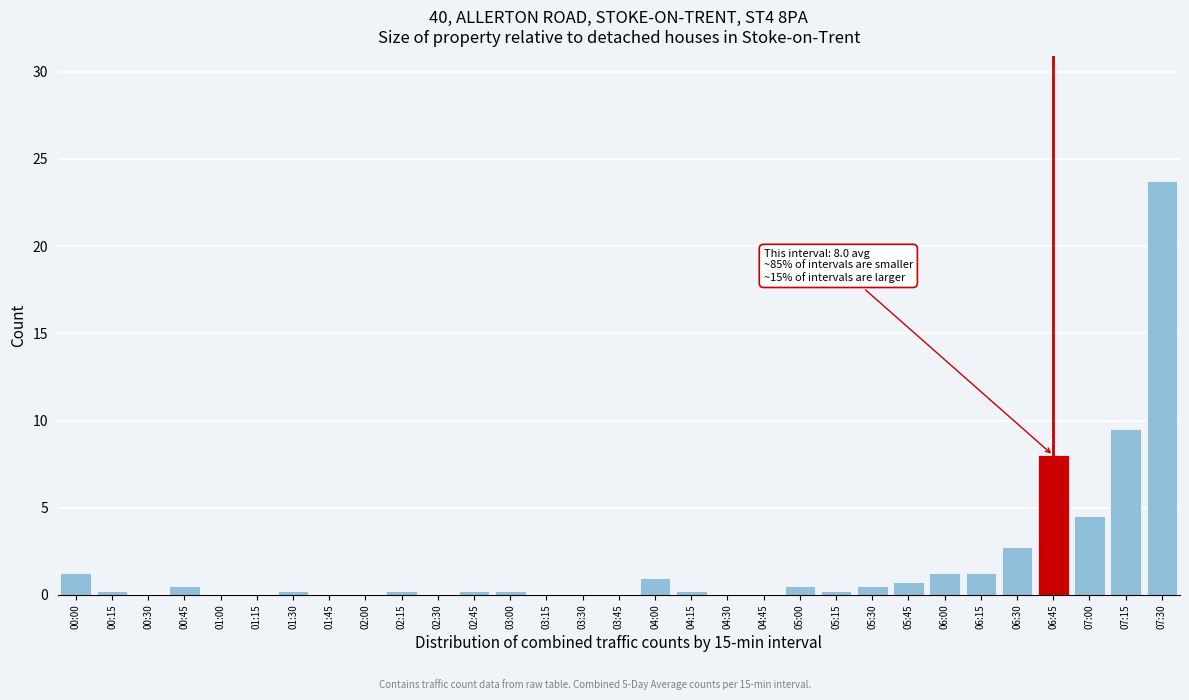

What is the maximum value shown in the chart?

23.8